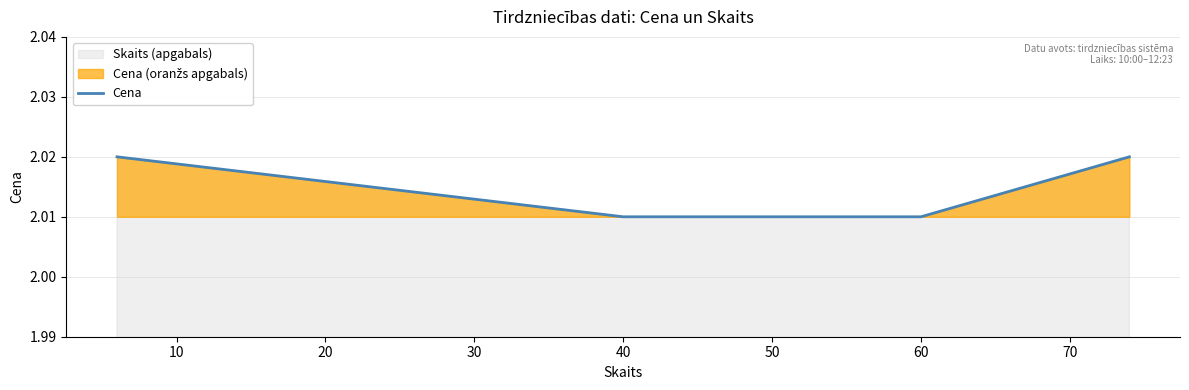

Count the values in the range 2 to 3.

4